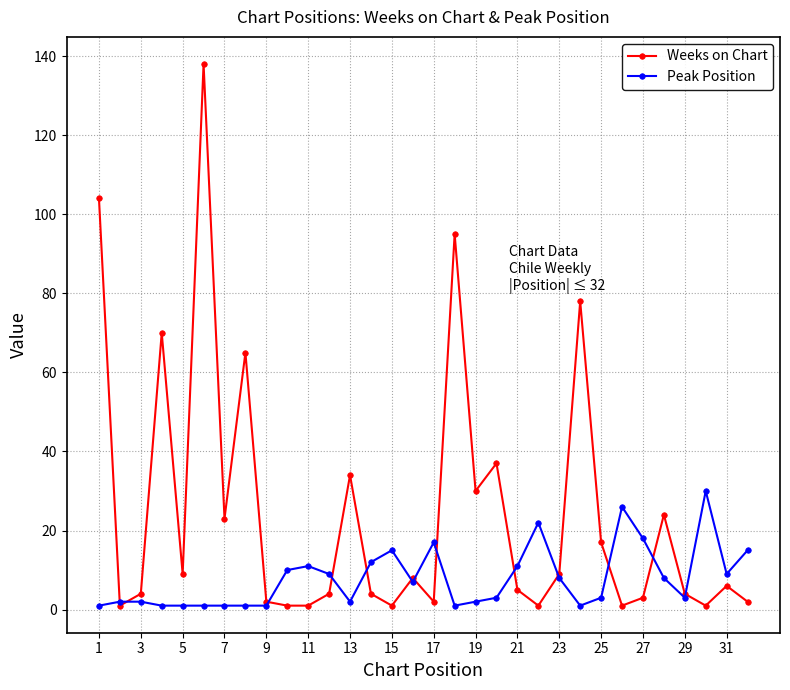

What is the maximum value for Peak Position?

30